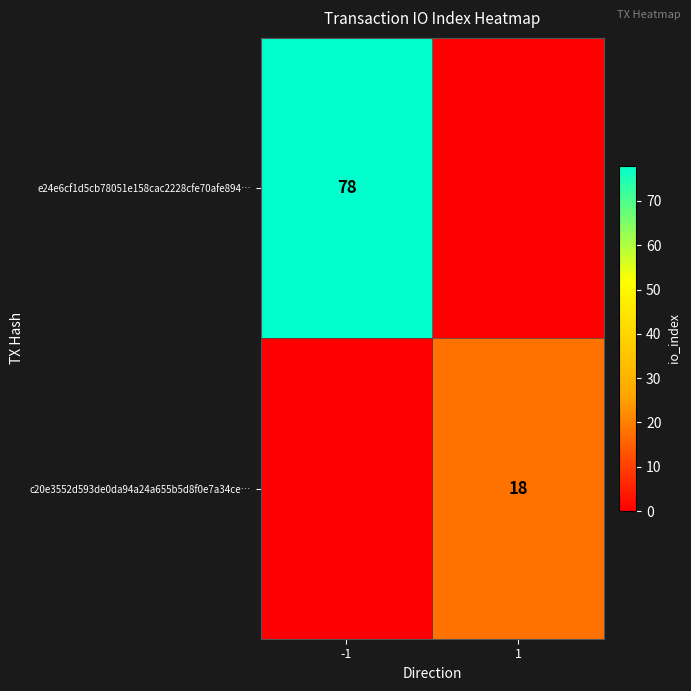

The value of c20e3552d593de0da94a24a655b5d8f0e7a34ce… at 1 is 24. True or false?

False